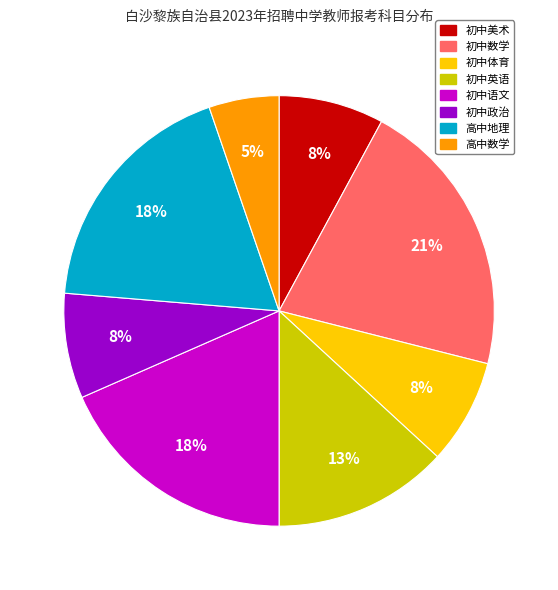

What is the ratio of the value at 初中语文 to the value at 高中地理?

1.0